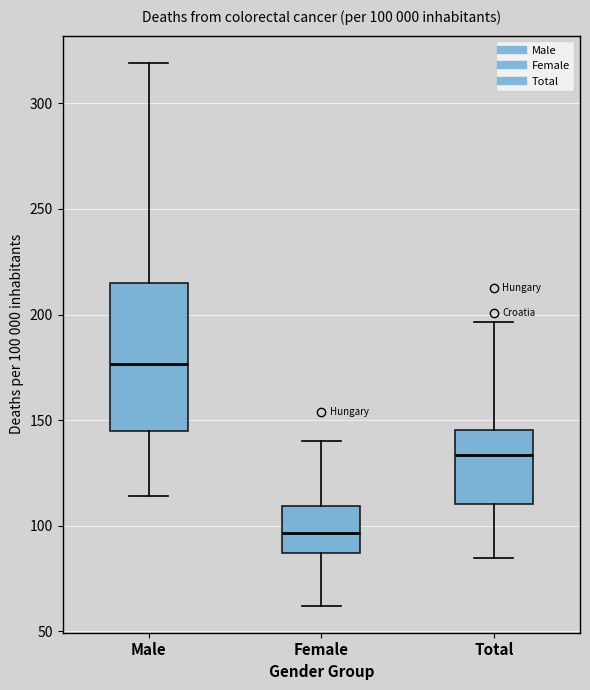

Which box has the lowest median line?

Female